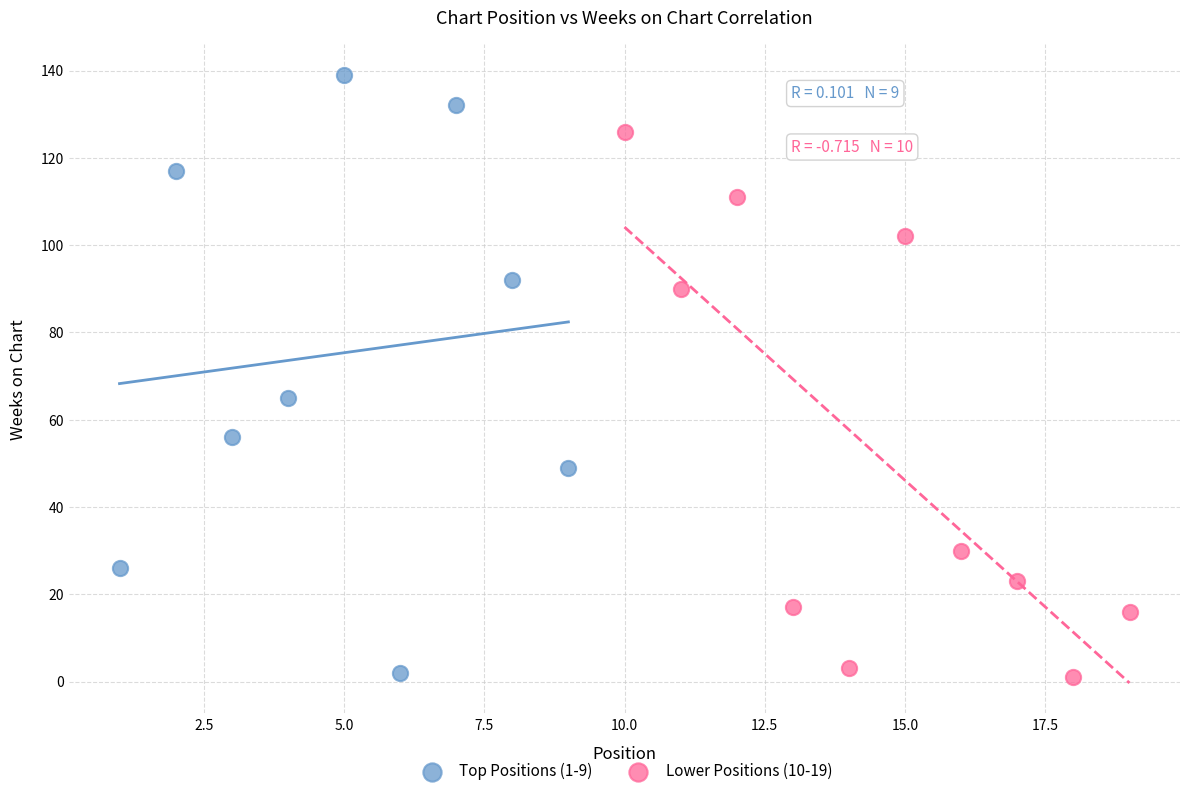

What are all the series names shown in the legend?

Top Positions (1-9), Lower Positions (10-19)